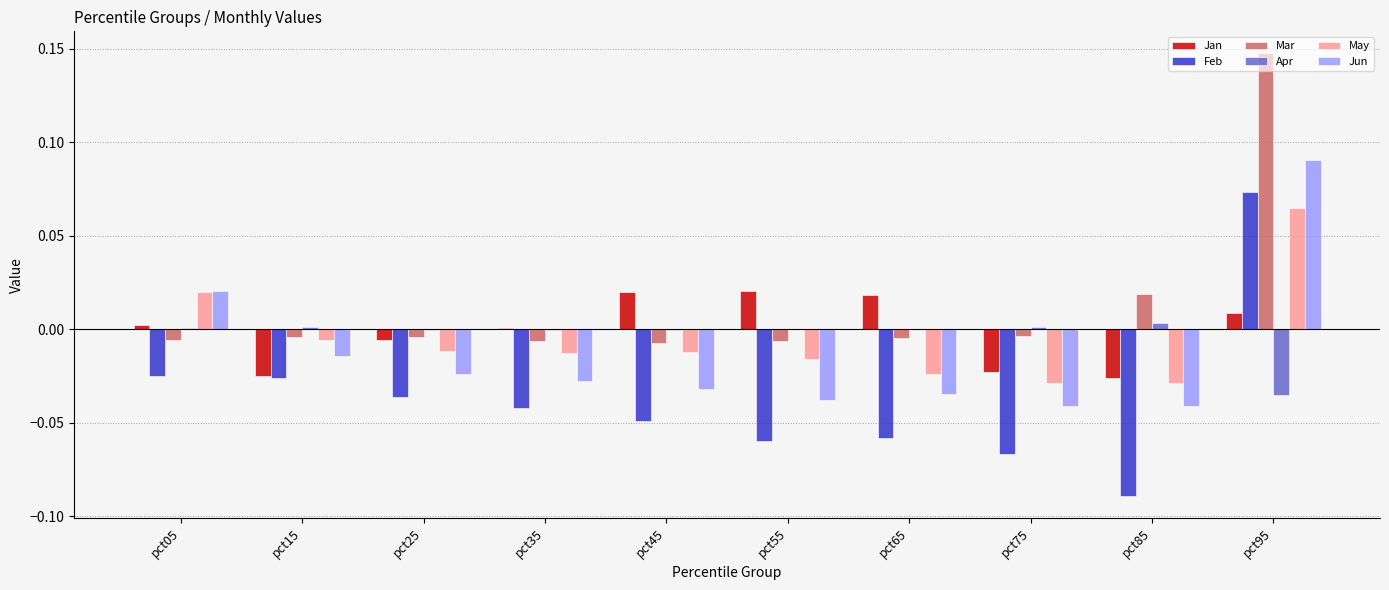

At which label does Jun reach its peak?

pct95